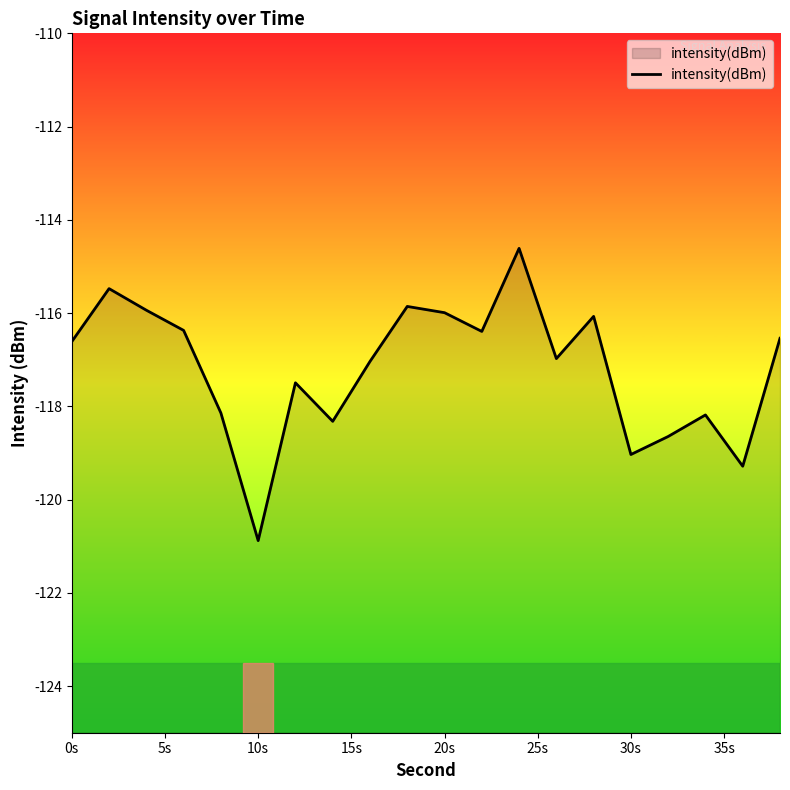

What is the maximum value shown in the chart?

-114.6